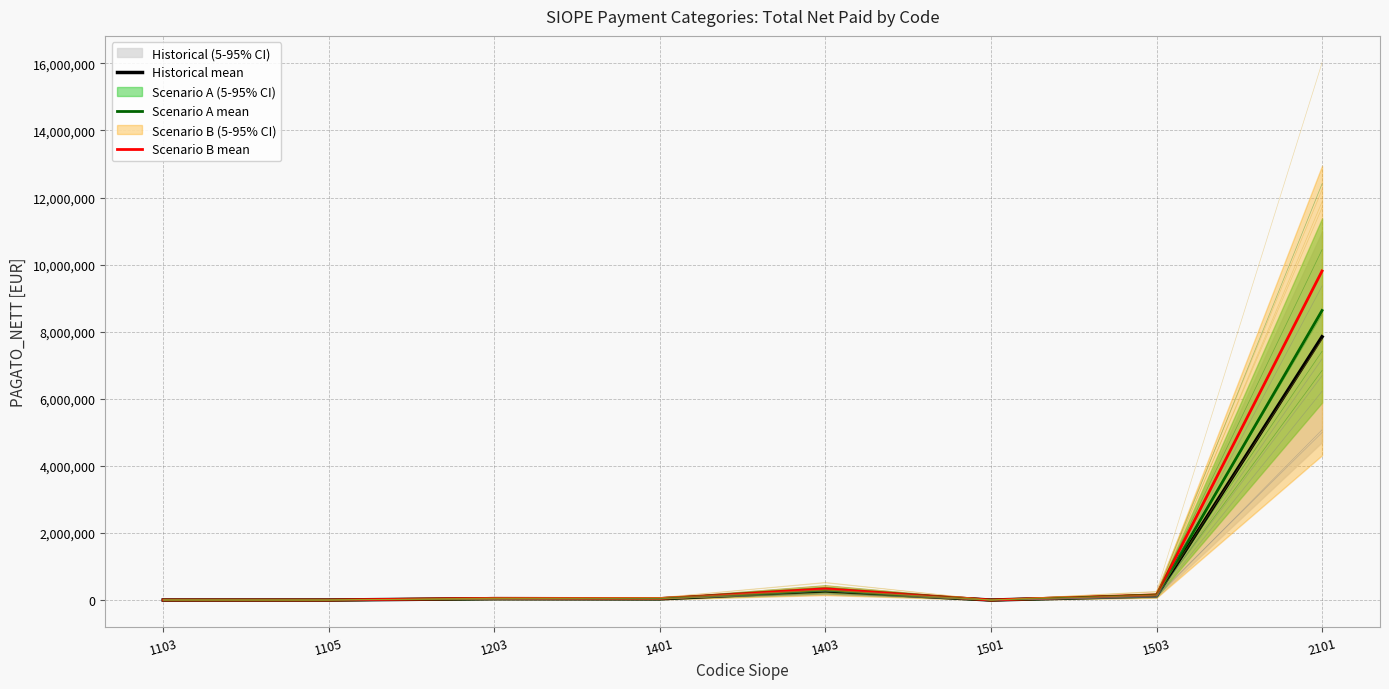

Between 1203 and 1401, which series saw the biggest shift?

Scenario B mean